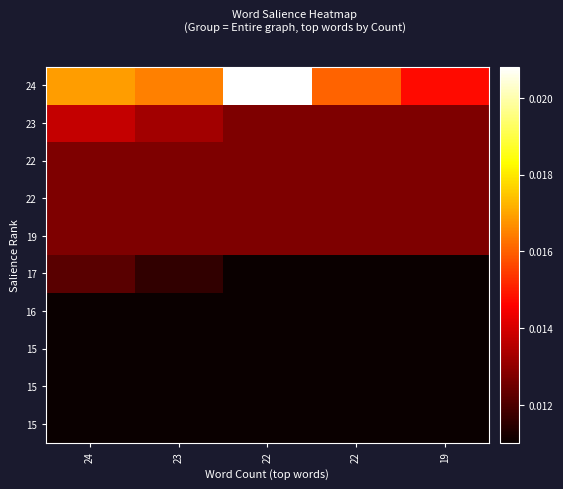

Which label corresponds to the largest value in the chart?

22